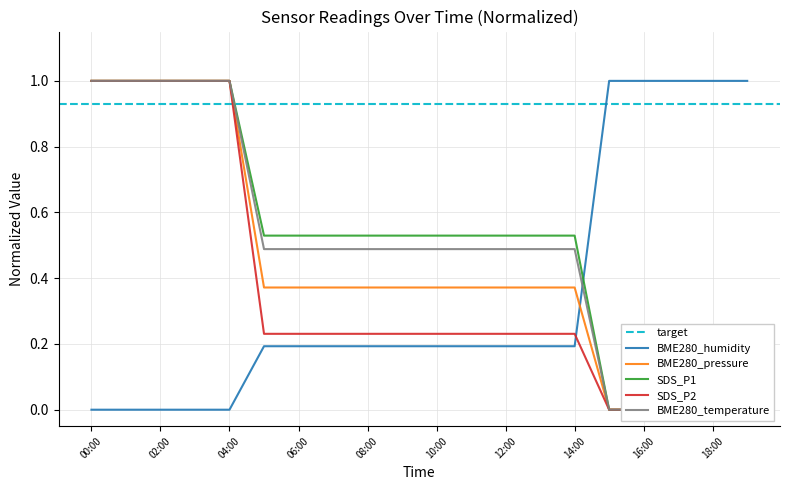

Which series ends up on top after the final intersection of BME280_pressure and BME280_humidity?

BME280_humidity